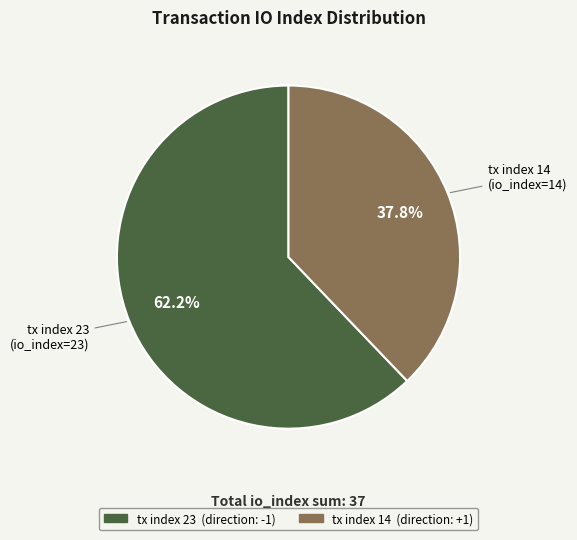

Approximately how many times larger is the value at tx index 23 compared to tx index 14?

1.6